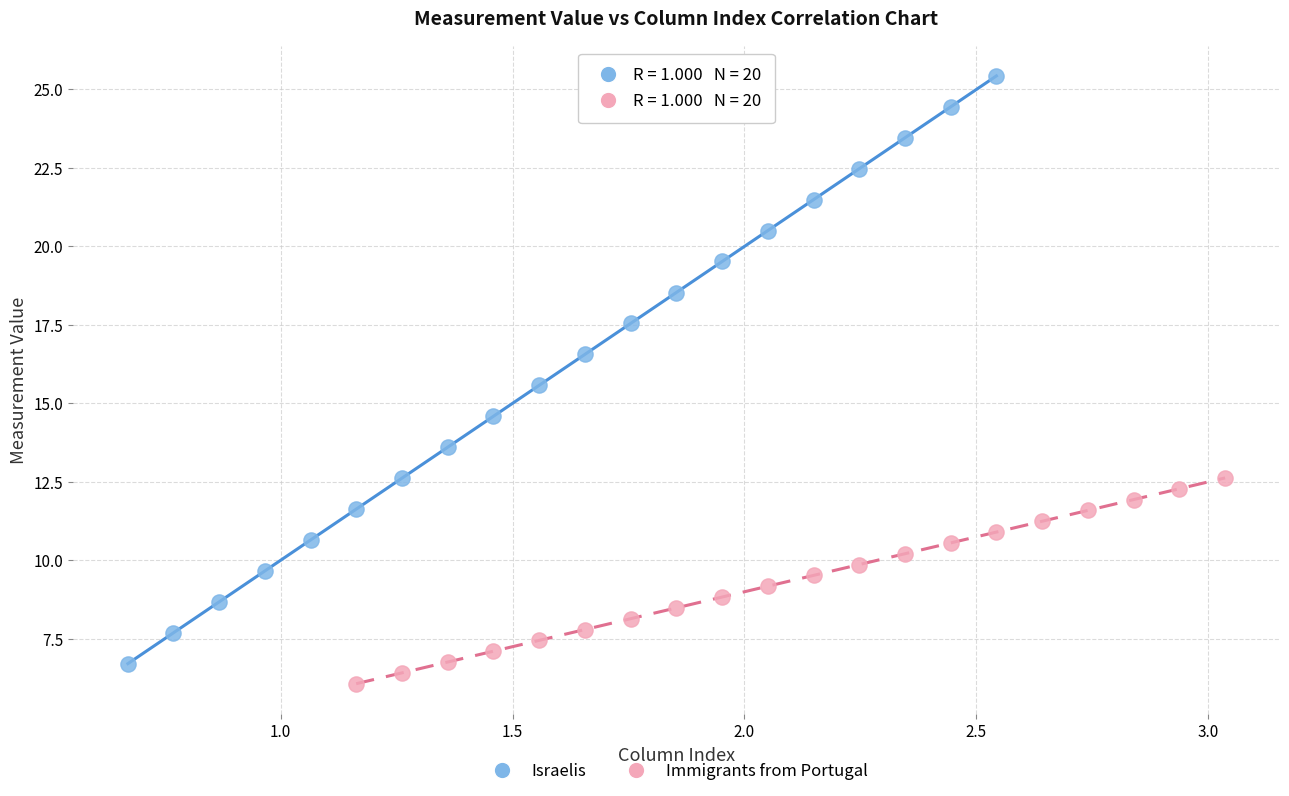

Which series has the largest Y range (max minus min)?

Israelis